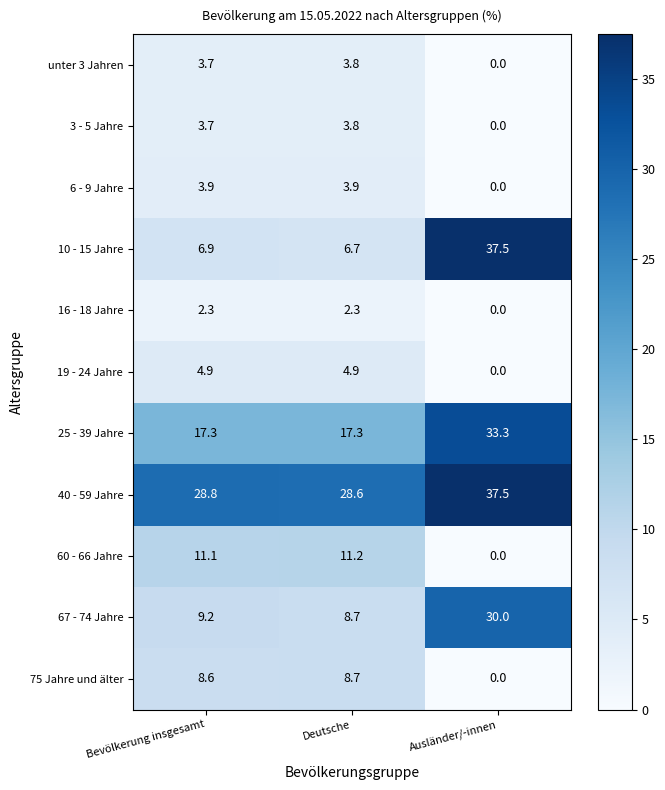

What is the difference between the highest and lowest values at Ausländer/-innen?

37.5